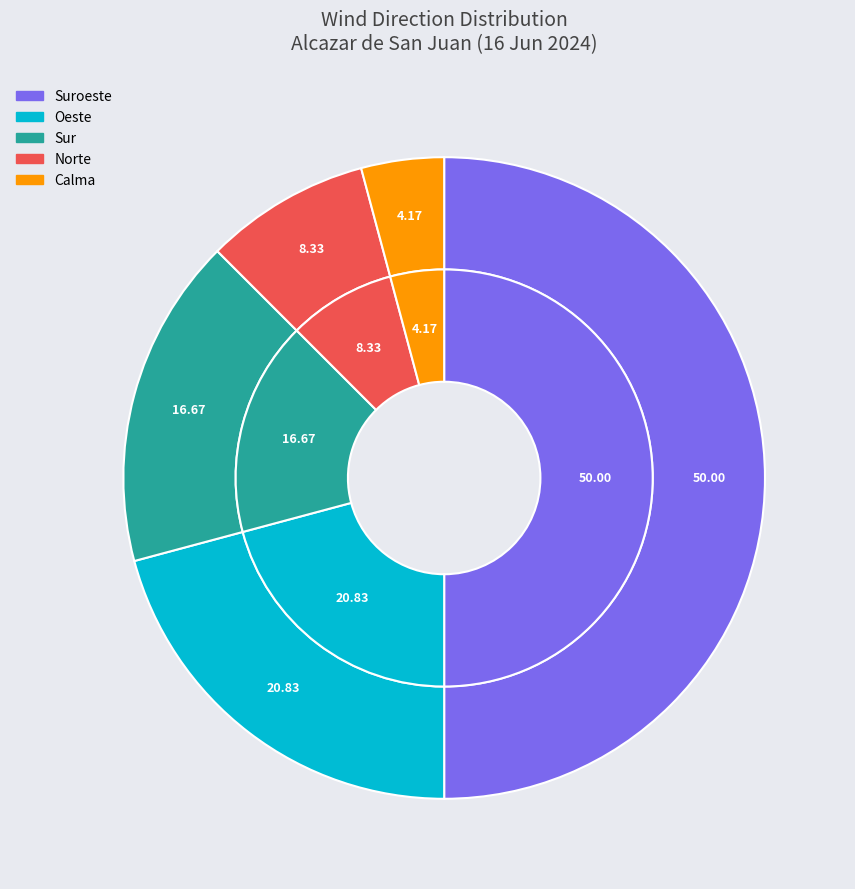

Count the number of slices in the pie.

5